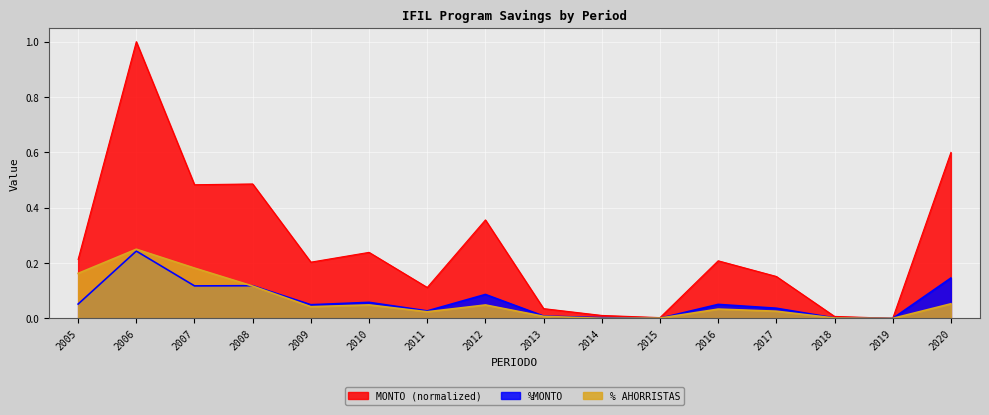

How many lines are shown in the chart?

3